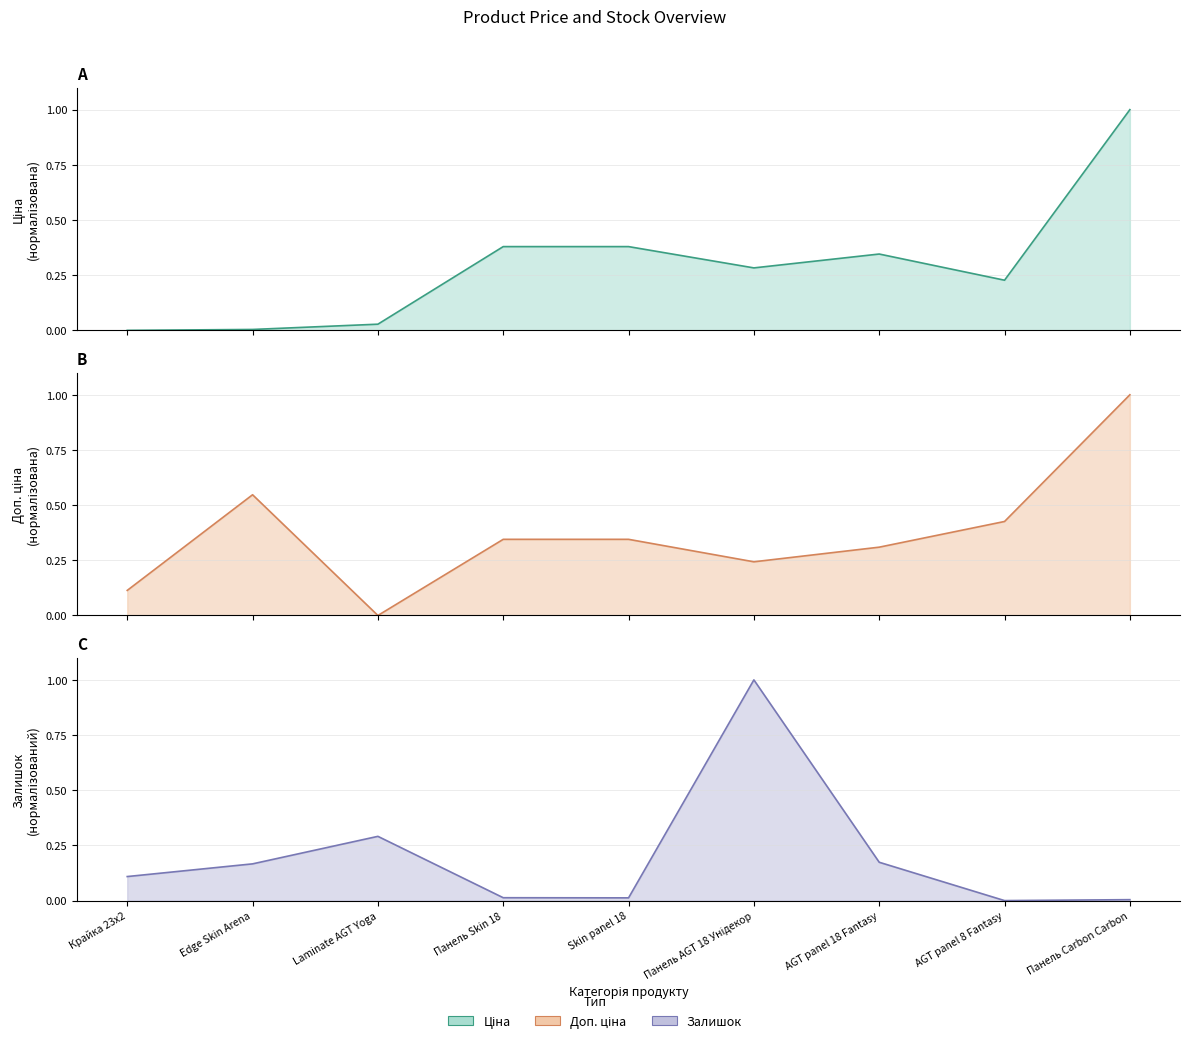

Which has a higher value, Skin panel 18 or Панель Carbon Carbon?

Панель Carbon Carbon